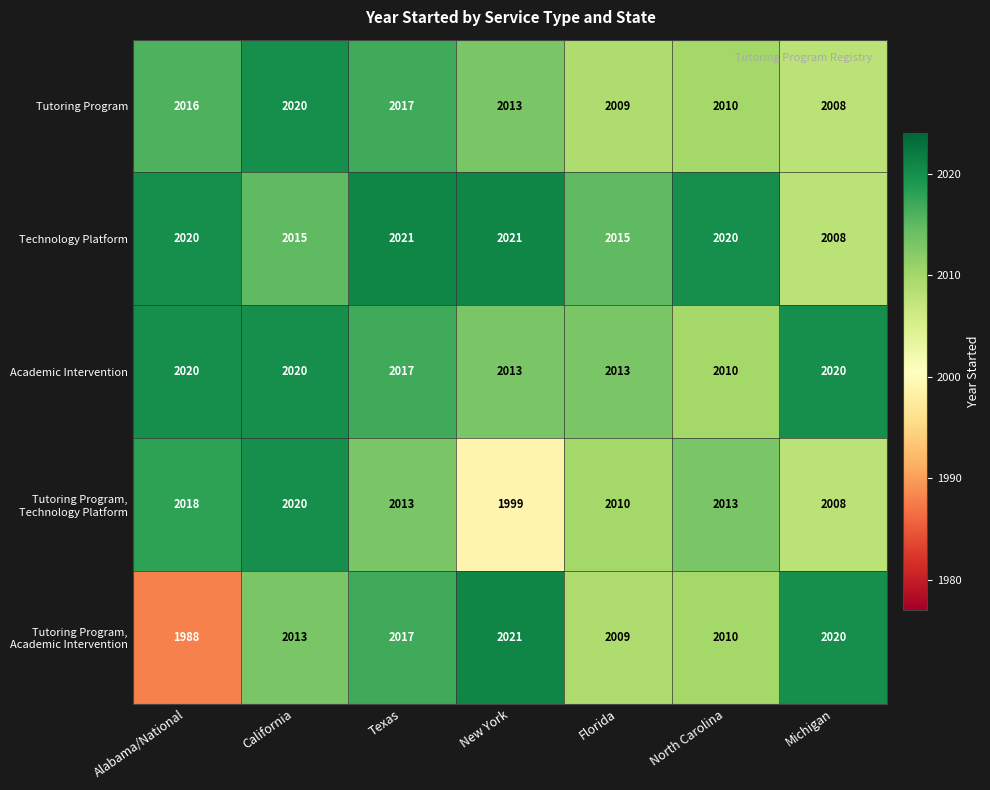

What is the lowest value of the Tutoring Program series?

2008